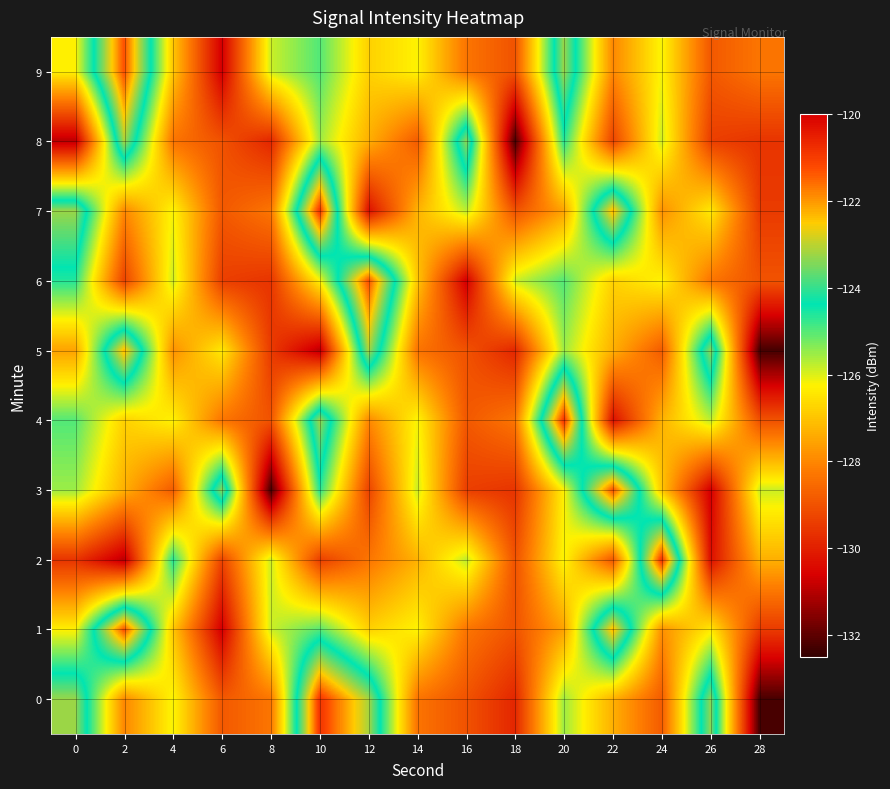

What is the difference between the highest and lowest values at 28?

6.4